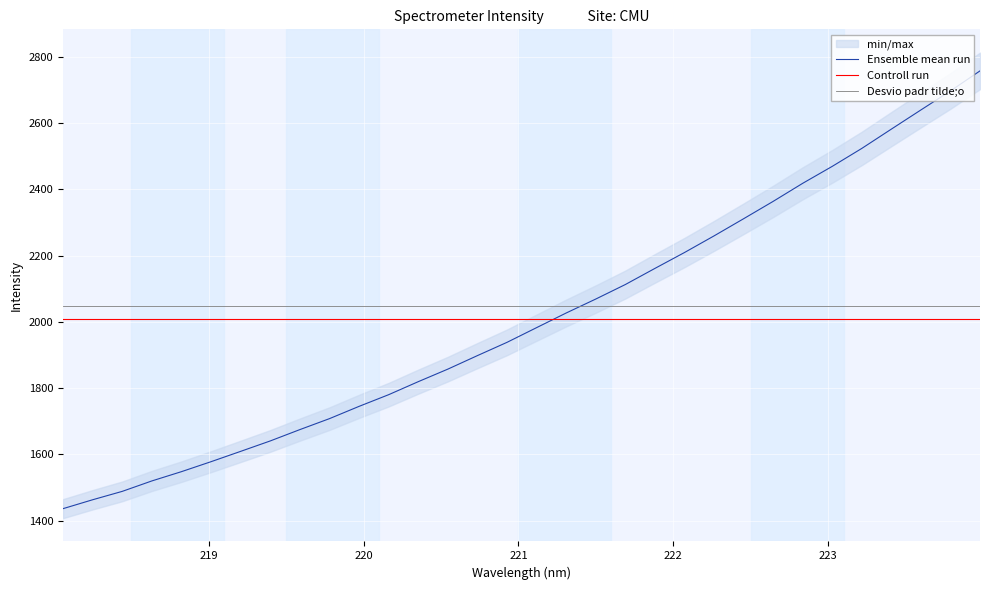

True or false: Ensemble mean run has more than 1 points higher than both neighbors.

False